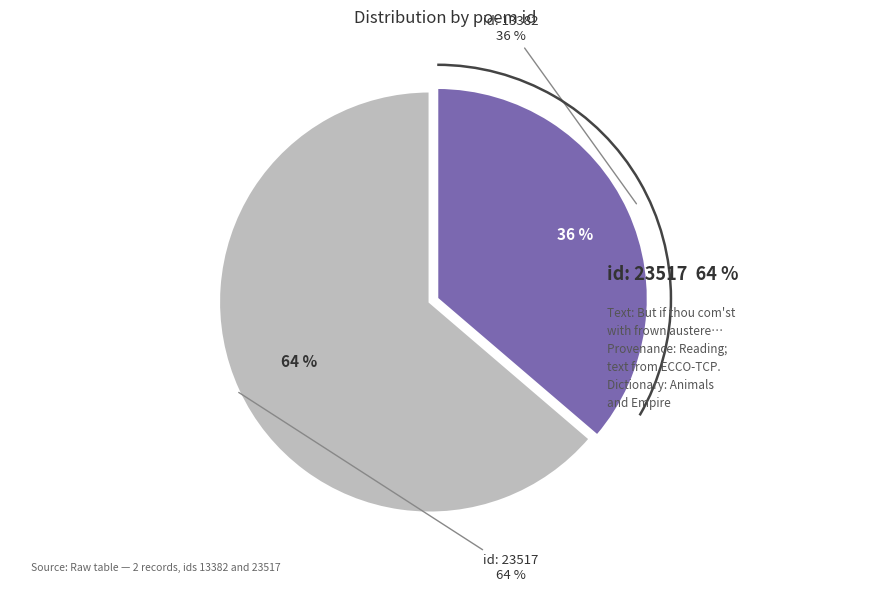

Rank the categories by value from highest to lowest.

But if thou com'st with frown austere (id: 23517), Ambition, first, at large behold (id: 13382)